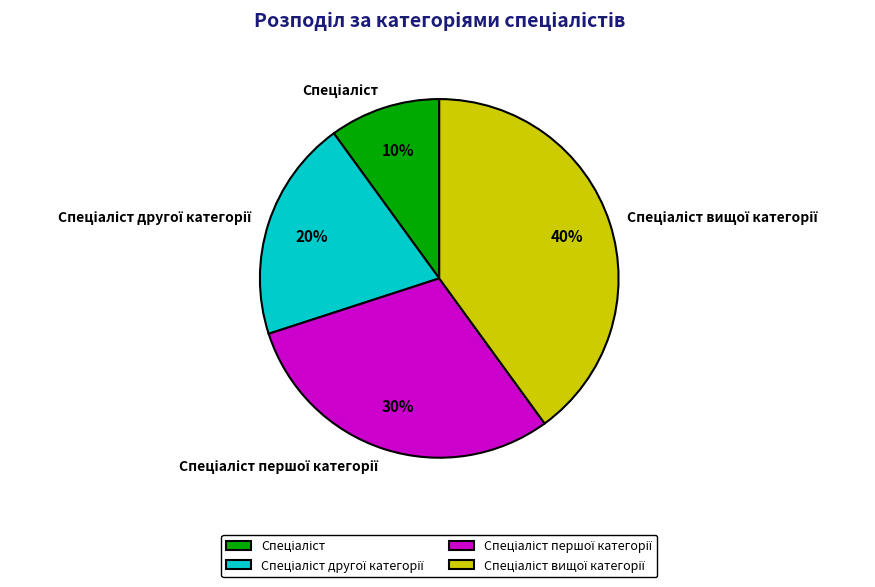

Does any single category account for the majority?

No